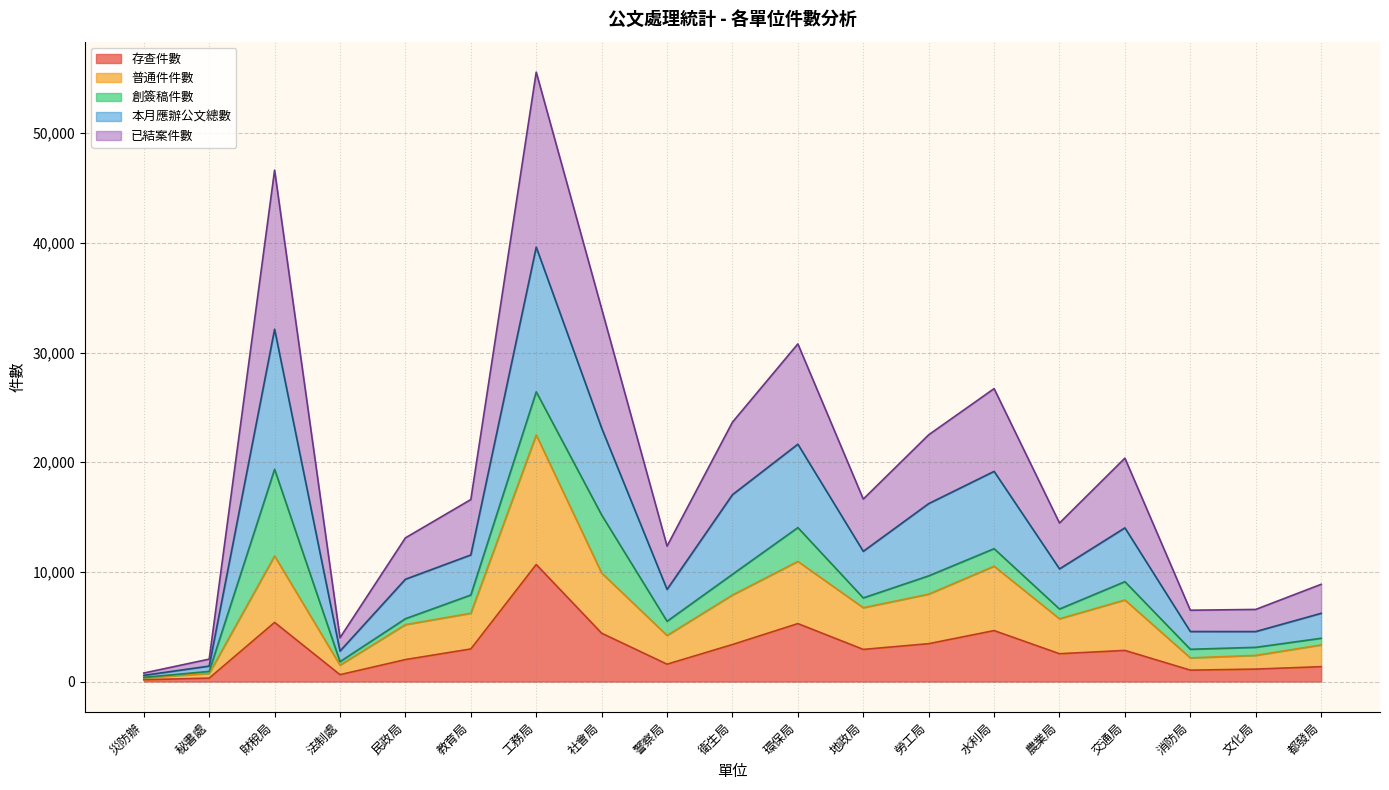

At which category is the sum across all series the highest?

工務局